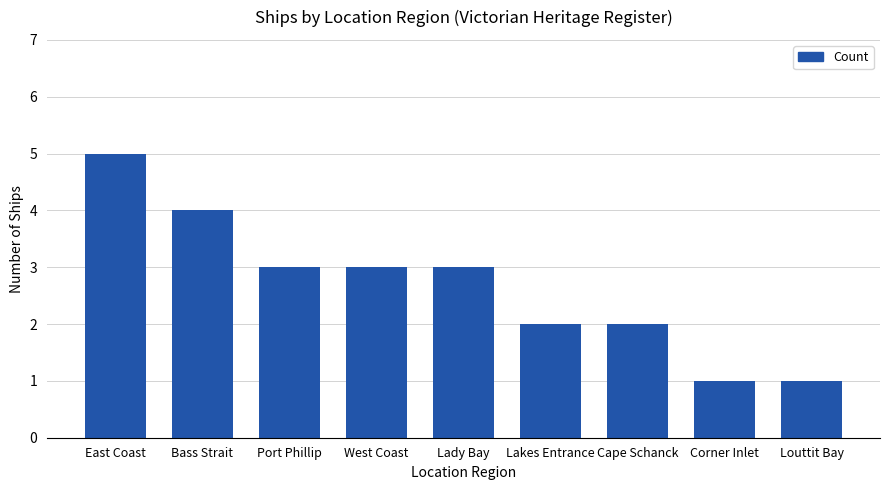

How many values are below 3?

4